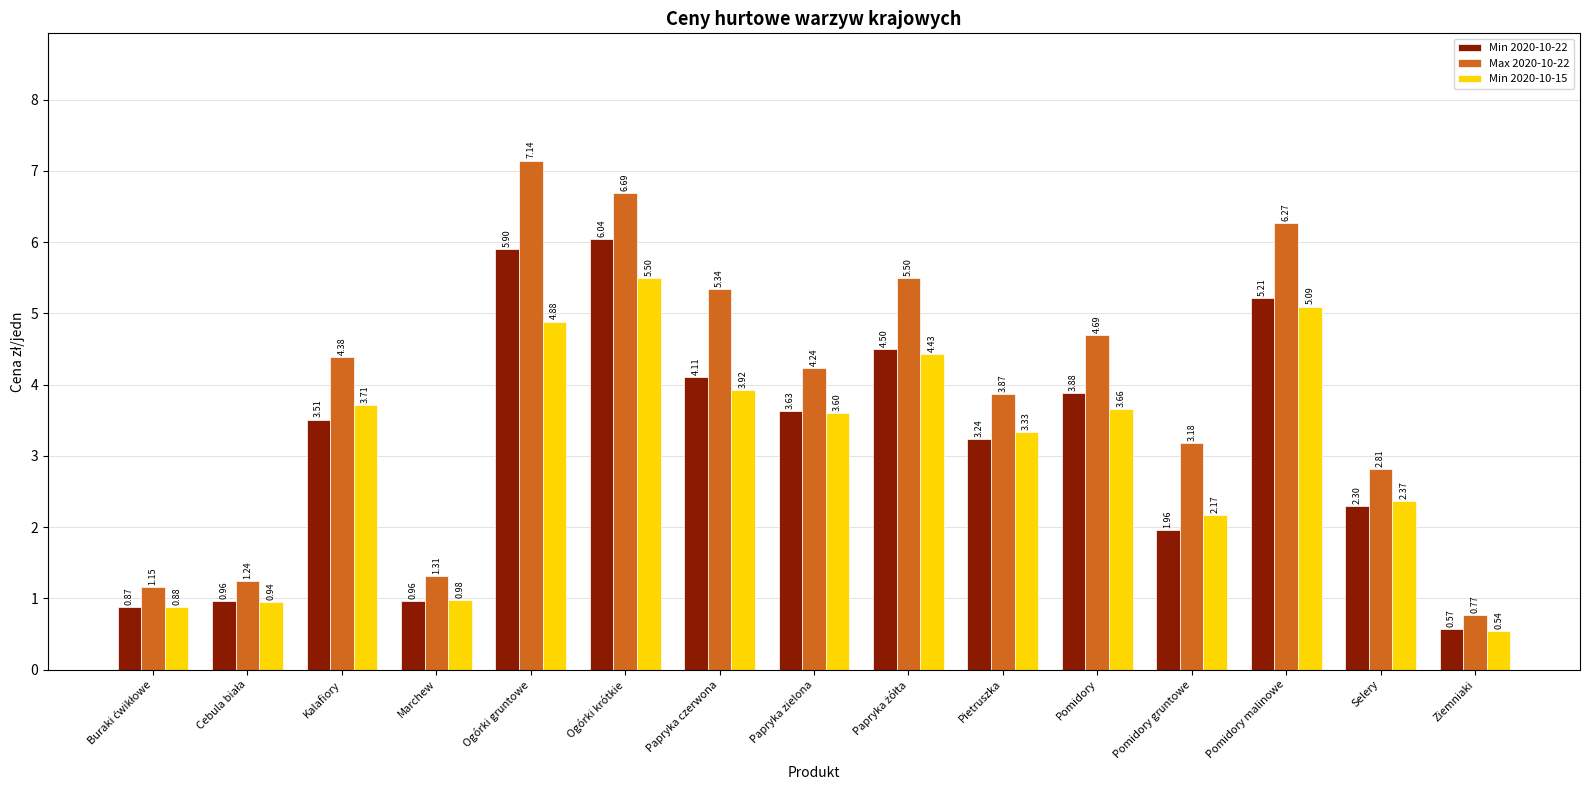

What is the difference between the maximum and minimum values in the Min 2020-10-15 series?

5.0